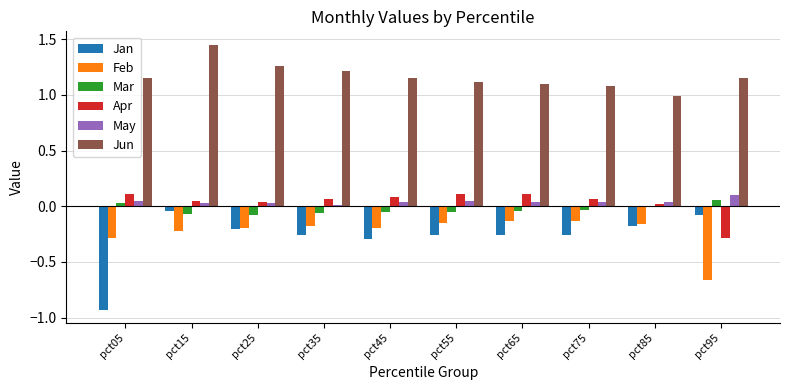

True or false: Feb has a value of -0.3 at pct25.

False